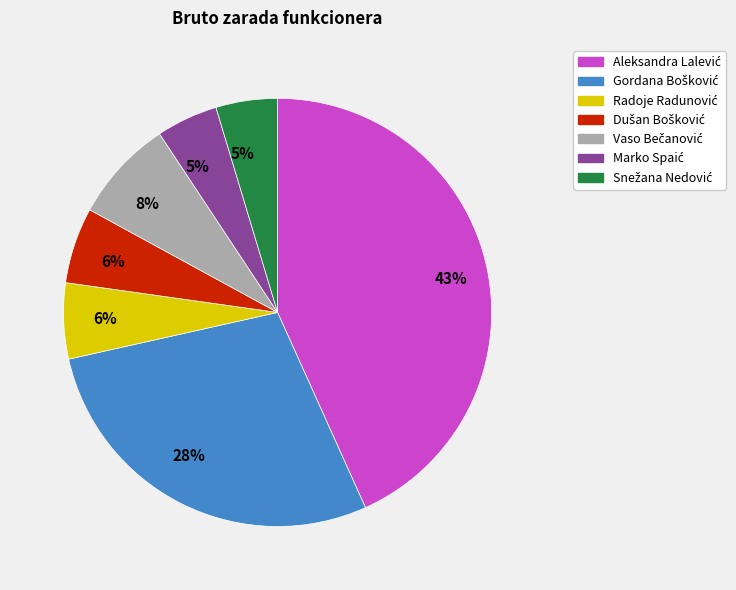

Is there a majority slice in this chart?

No